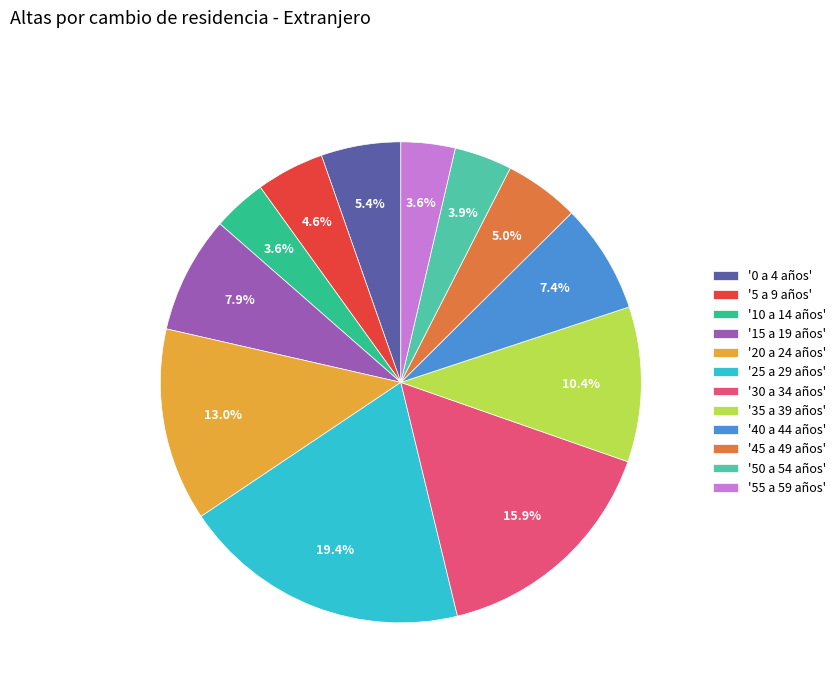

Does any single category account for the majority?

No